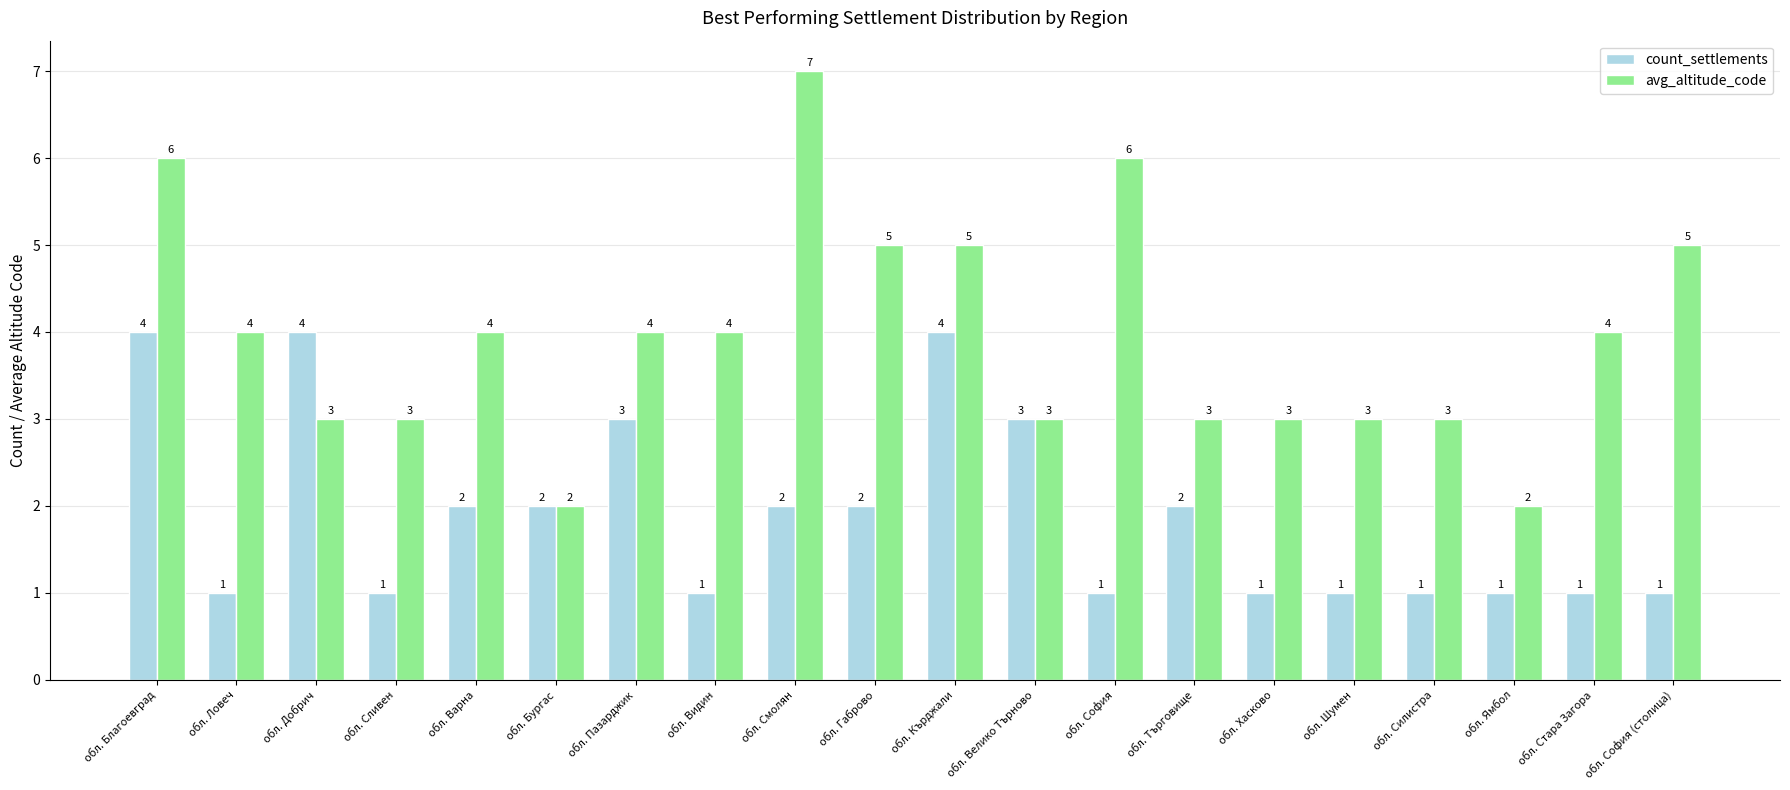

How many data points in count_settlements are less than 2?

10